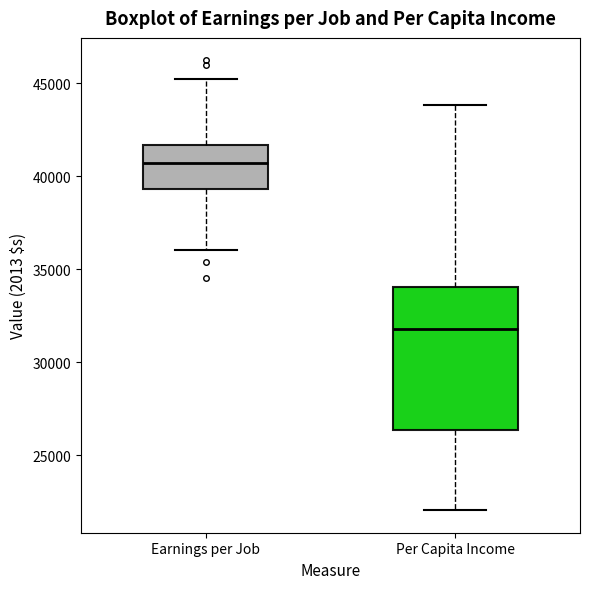

Reading left to right, read every box against the y-axis: the position of its median line, the range the box covers, and the ends of its whiskers. The values are not printed on the chart, so give them approximately, as read against the axis.

Earnings per Job: median 40500, box 39500 to 41500, whiskers 36000 to 45000
Per Capita Income: median 32000, box 26500 to 34000, whiskers 22000 to 44000